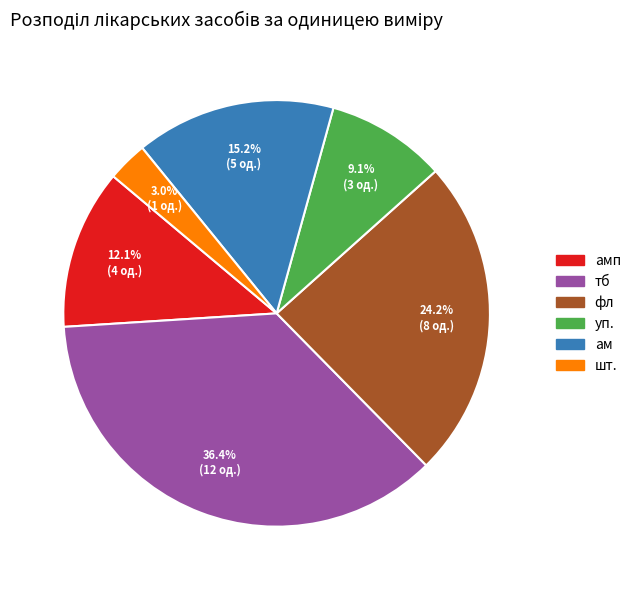

Is there a majority slice in this chart?

No